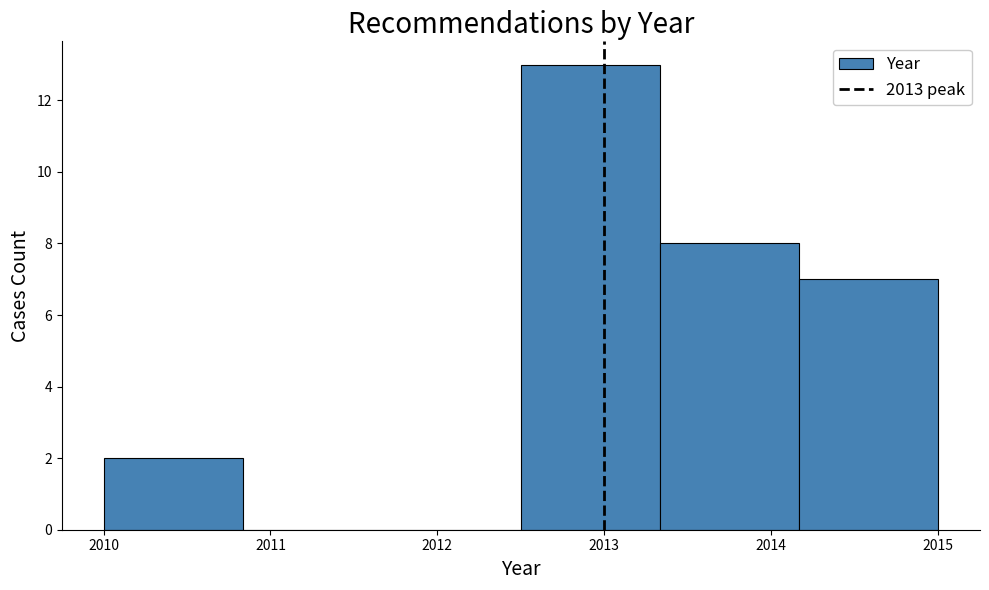

Reading left to right, transcribe this chart: for each bar, give the range it covers on the x-axis and its height. Neither the bar edges nor the heights are printed on the chart, so give them approximately, as read against the axes.

2010.0 to 2010.8: 2
2010.8 to 2011.7: 0
2011.7 to 2012.5: 0
2012.5 to 2013.3: 13
2013.3 to 2014.2: 8
2014.2 to 2015.0: 7